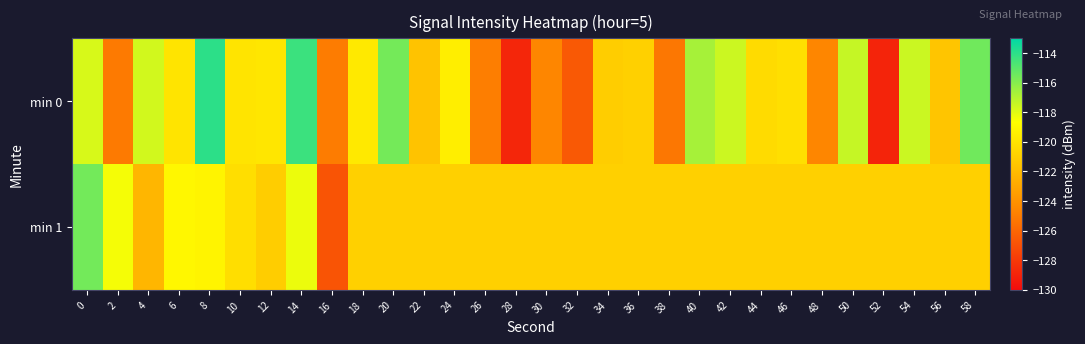

What is the smallest value displayed?

-128.9